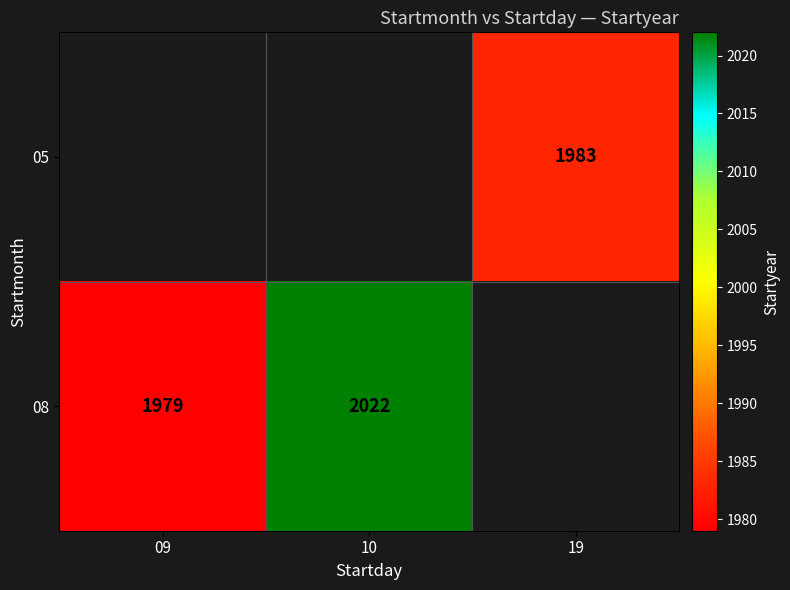

Is it true that 08 equals 3417 at 10?

False